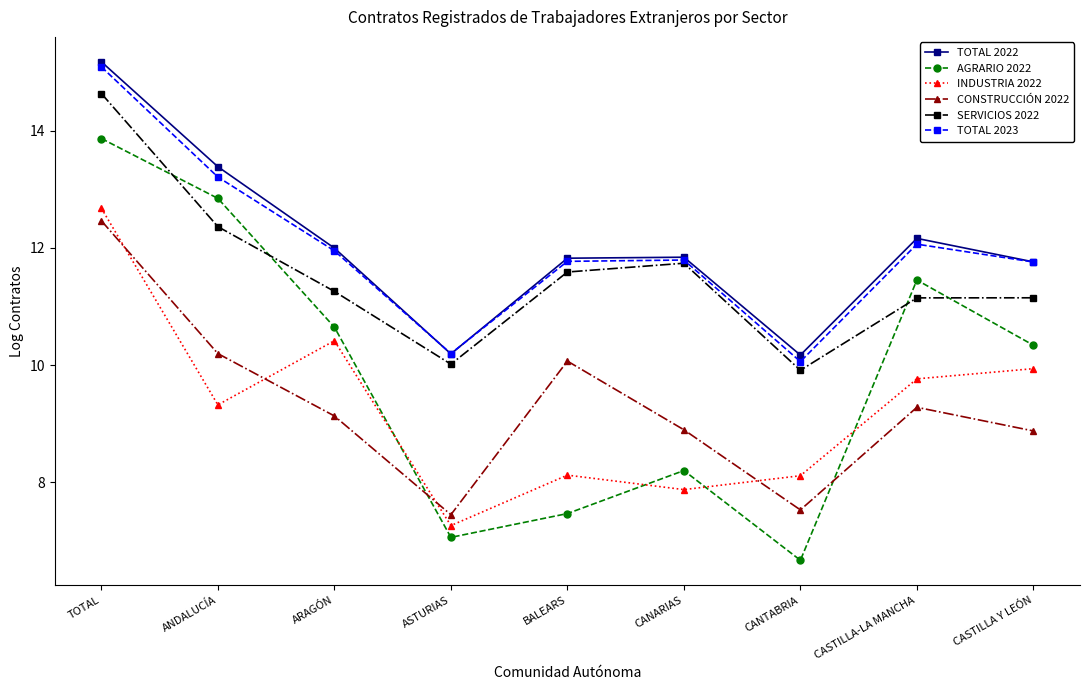

Between ARAGÓN and ASTURIAS, which series saw the biggest shift?

AGRARIO 2022